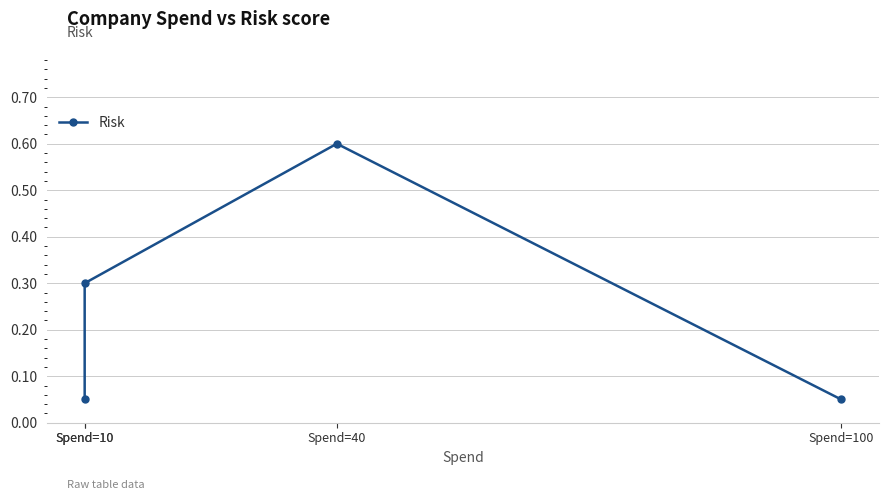

What is the difference between the values at Spend=10 and Spend=100?

0.2